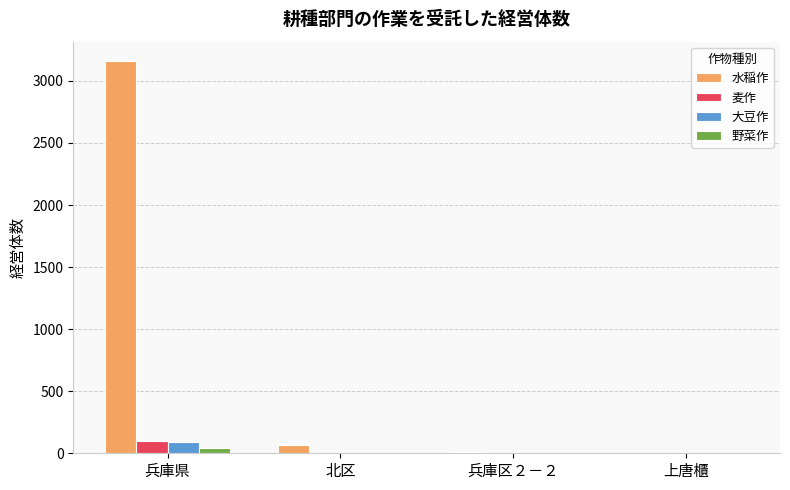

Are the bars grouped side by side (vs. stacked)?

Yes